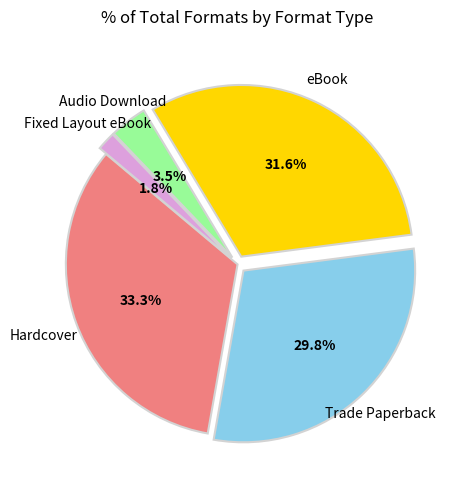

What is the ratio of the value at Hardcover to the value at eBook?

1.1